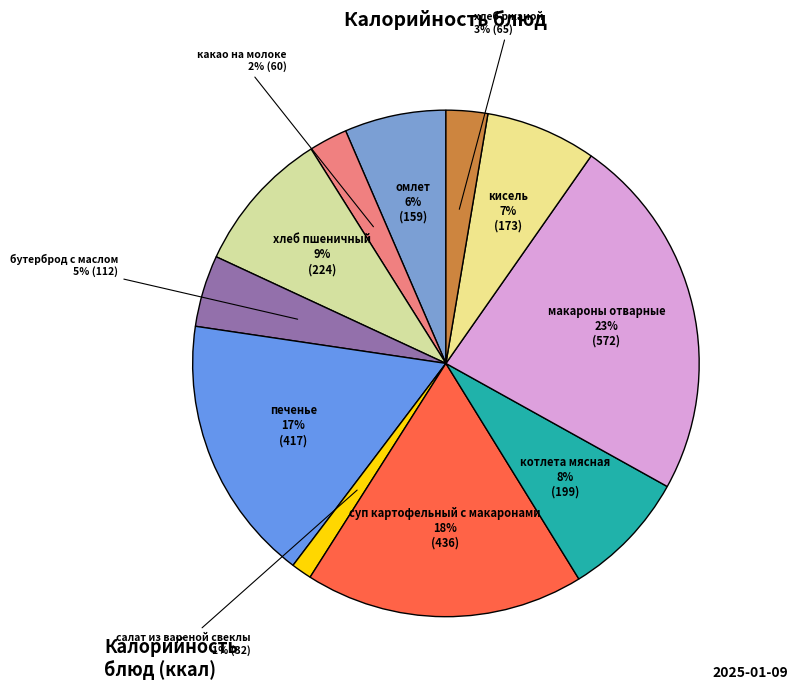

Is there a majority slice in this chart?

No